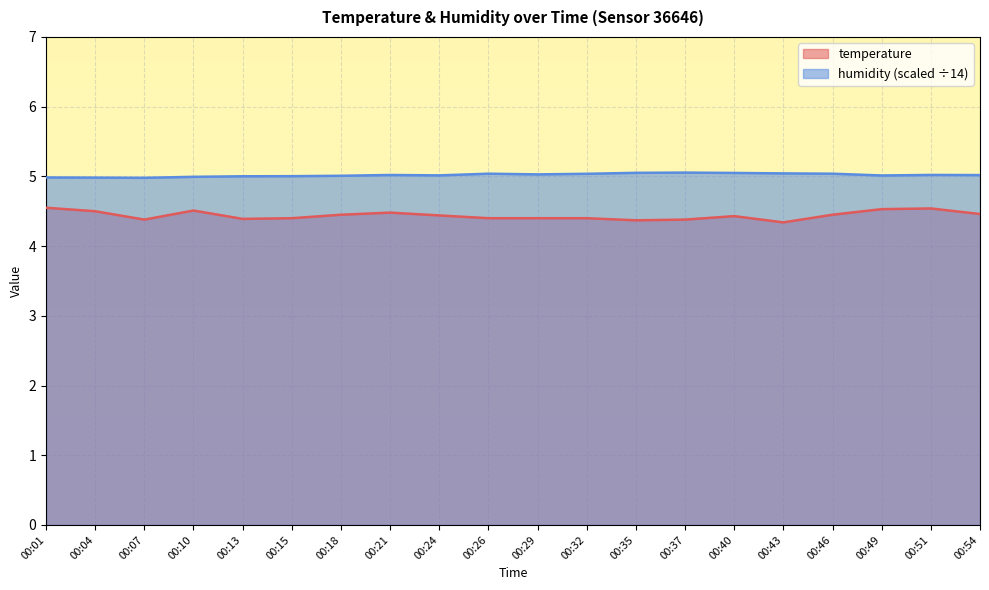

Reading left to right, extract all data points from this chart.

temperature: 00:01=4.5	00:04=4.5	00:07=4.4	00:10=4.5	00:13=4.4	00:15=4.4	00:18=4.5	00:21=4.5	00:24=4.4	00:26=4.4	00:29=4.4	00:32=4.4	00:35=4.4	00:37=4.4	00:40=4.4	00:43=4.3	00:46=4.5	00:49=4.5	00:51=4.5	00:54=4.5
humidity: 00:01=5.0	00:04=5.0	00:07=5.0	00:10=5.0	00:13=5.0	00:15=5.0	00:18=5.0	00:21=5.0	00:24=5.0	00:26=5.0	00:29=5.0	00:32=5.0	00:35=5.1	00:37=5.1	00:40=5.0	00:43=5.0	00:46=5.0	00:49=5.0	00:51=5.0	00:54=5.0